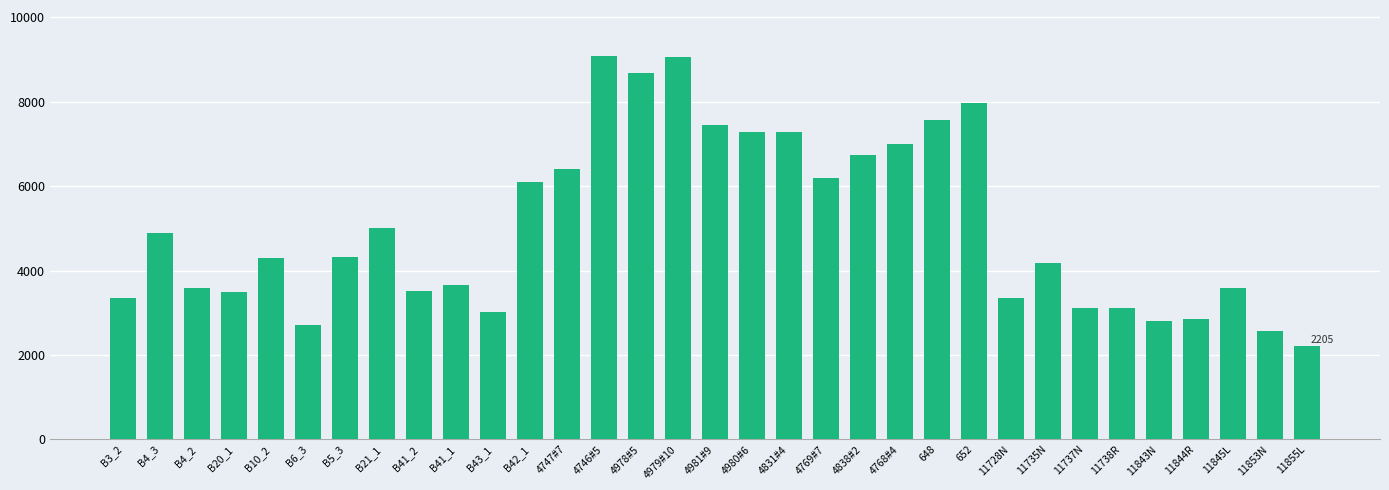

How many bars are there in total?

33